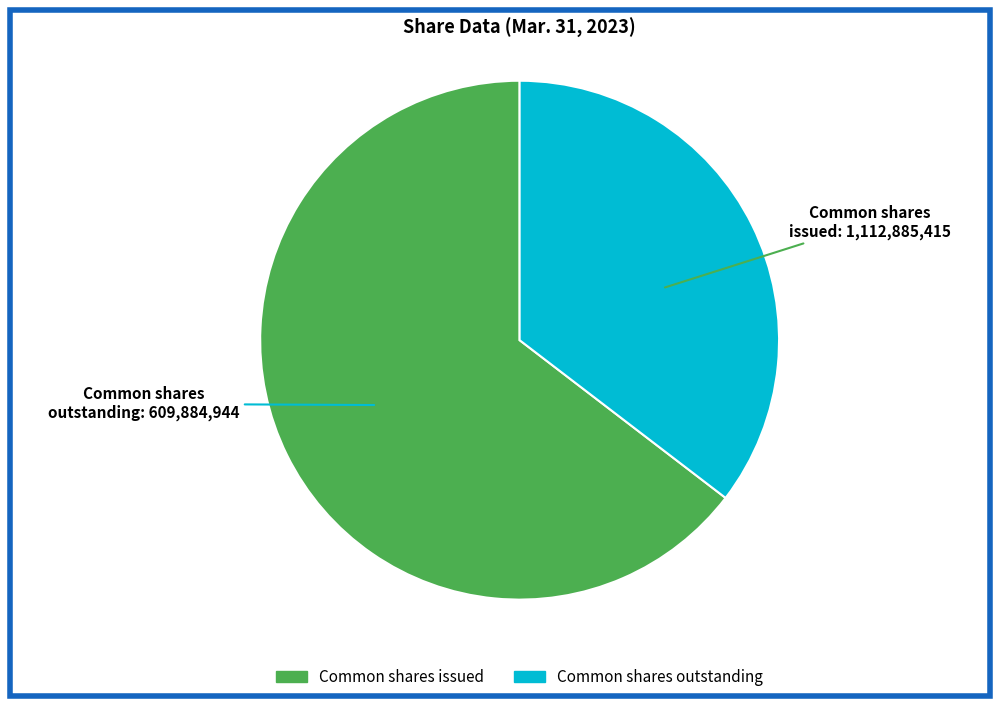

Rank the categories by value from highest to lowest.

Common shares issued (in shares), Common shares outstanding (in shares)